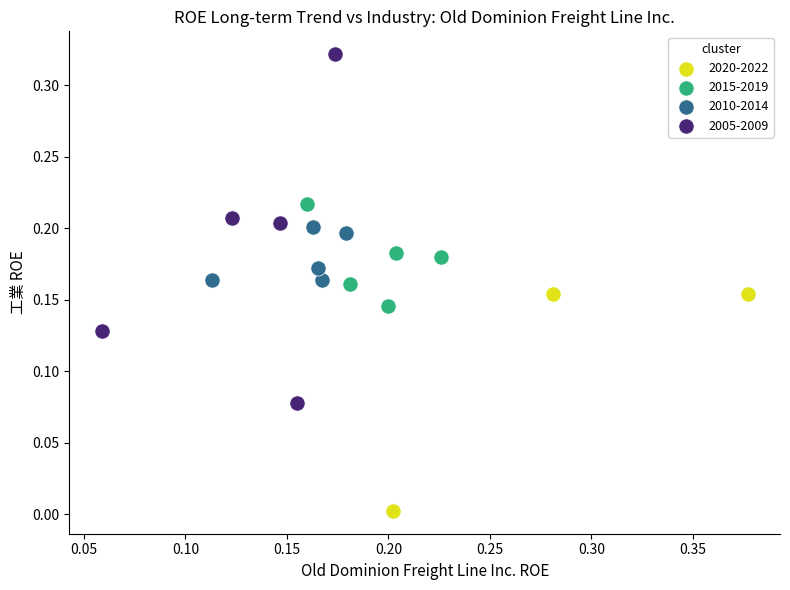

Which series has the largest Y range (max minus min)?

2005-2009